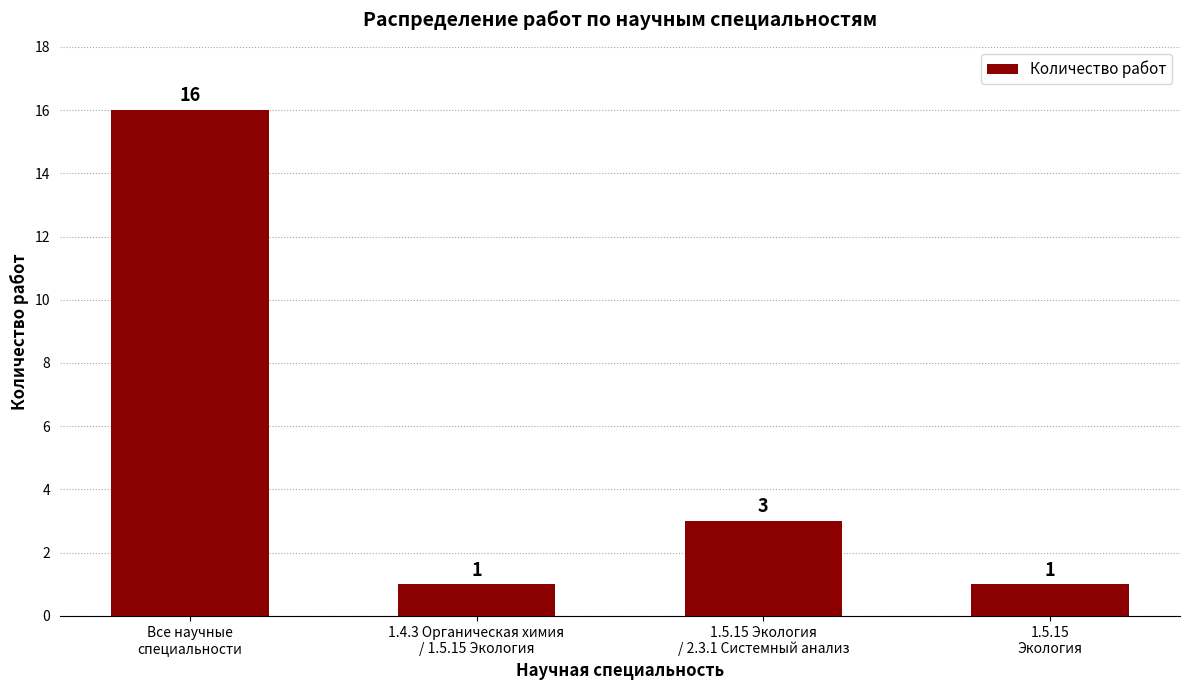

At which label does the data first exceed 3?

Все научные
специальности